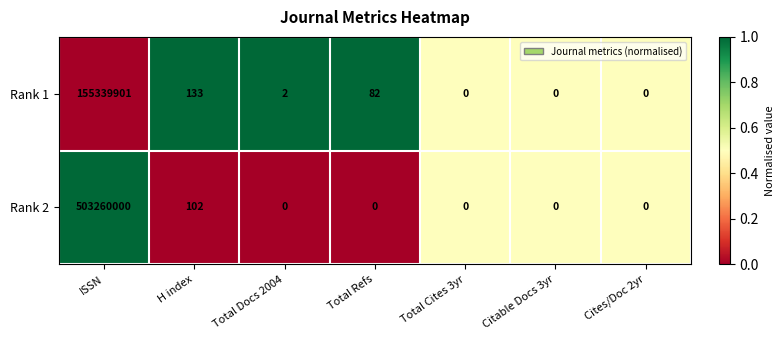

Which series has the largest total across all categories?

Rank 2